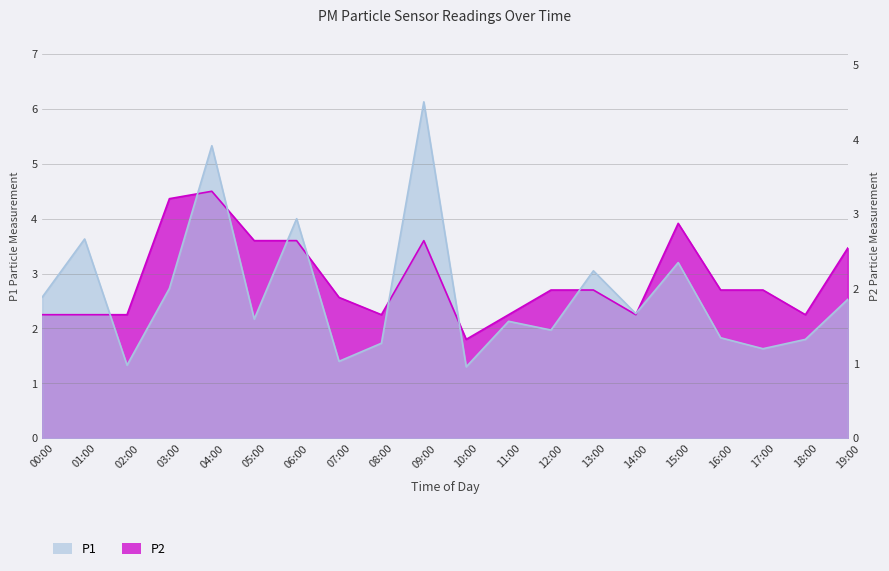

Reading right to left, list all the values displayed in this chart.

P1: 19:00=2.5	18:00=1.8	17:00=1.6	16:00=1.8	15:00=3.2	14:00=2.3	13:00=3.0	12:00=2.0	11:00=2.1	10:00=1.3	09:00=6.1	08:00=1.7	07:00=1.4	06:00=4.0	05:00=2.2	04:00=5.3	03:00=2.7	02:00=1.3	01:00=3.6	00:00=2.6
P2: 19:00=3.5	18:00=2.2	17:00=2.7	16:00=2.7	15:00=3.9	14:00=2.2	13:00=2.7	12:00=2.7	11:00=2.2	10:00=1.8	09:00=3.6	08:00=2.2	07:00=2.6	06:00=3.6	05:00=3.6	04:00=4.5	03:00=4.4	02:00=2.2	01:00=2.2	00:00=2.2